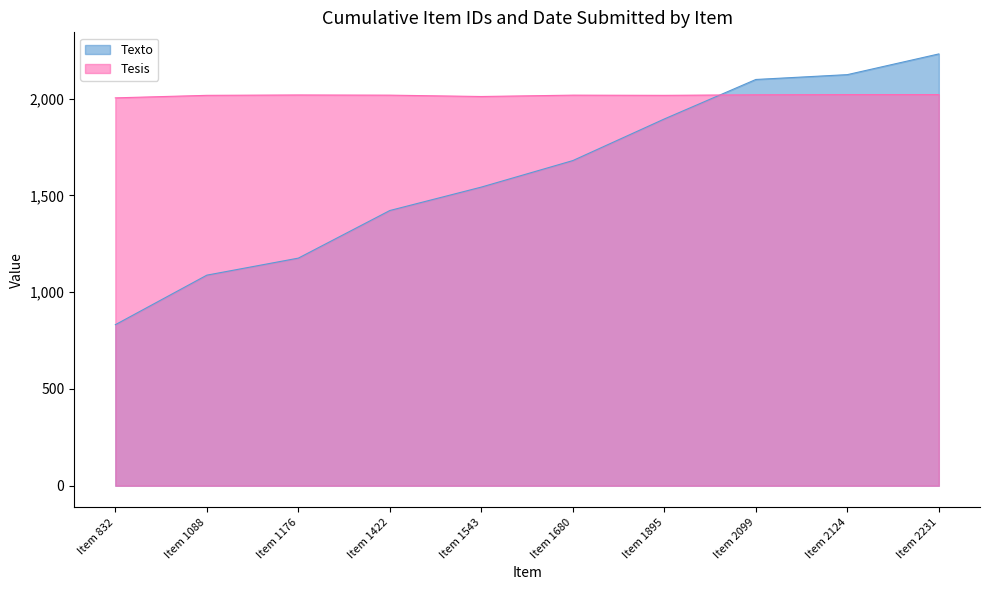

What is the difference between the second highest and second lowest values in the Texto series?

1036